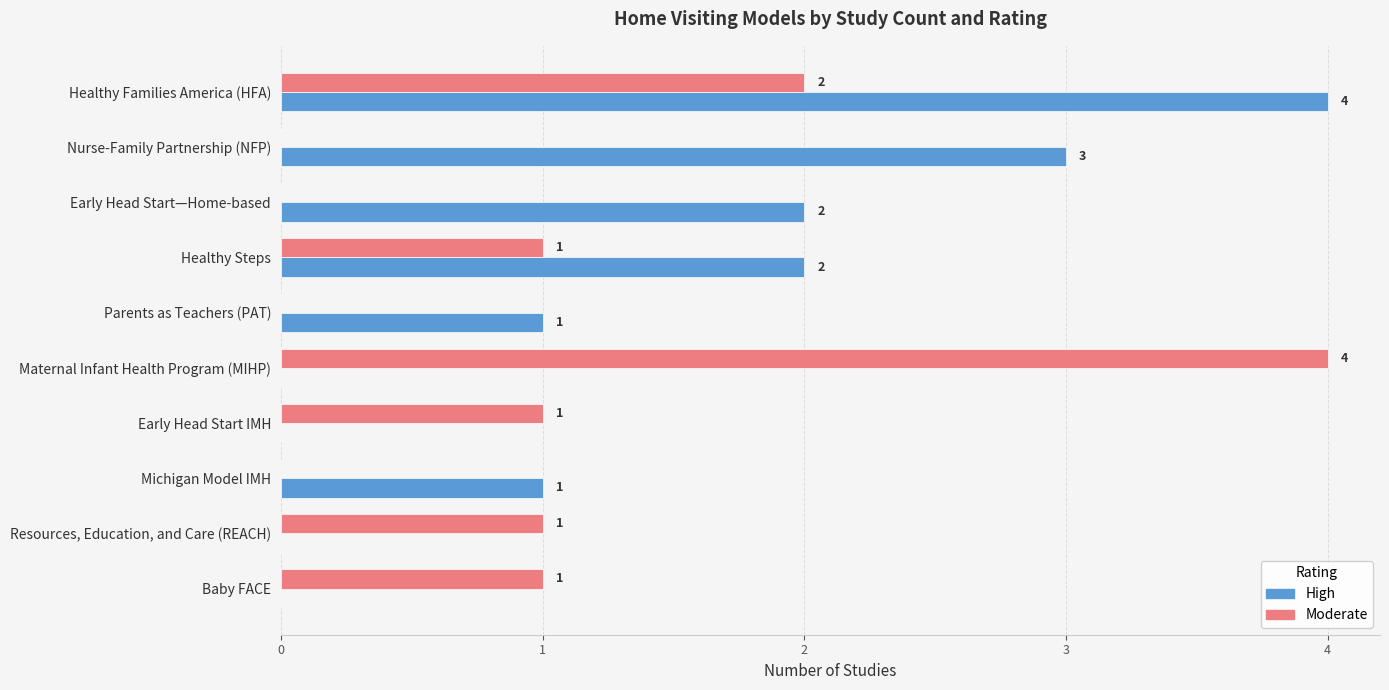

At which label does High reach its peak?

Healthy Families America (HFA)